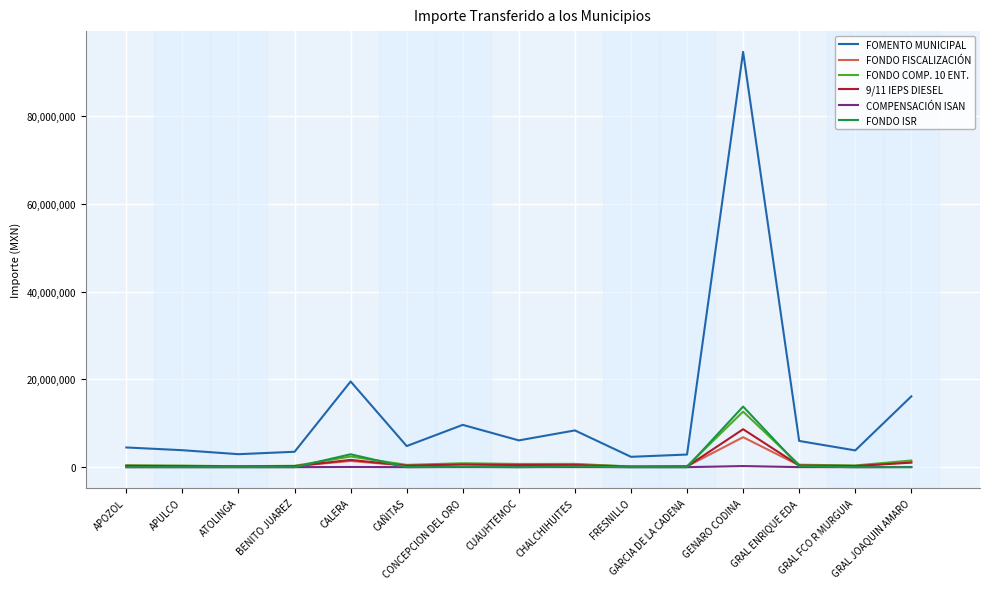

Which series has the largest total across all categories?

FOMENTO MUNICIPAL